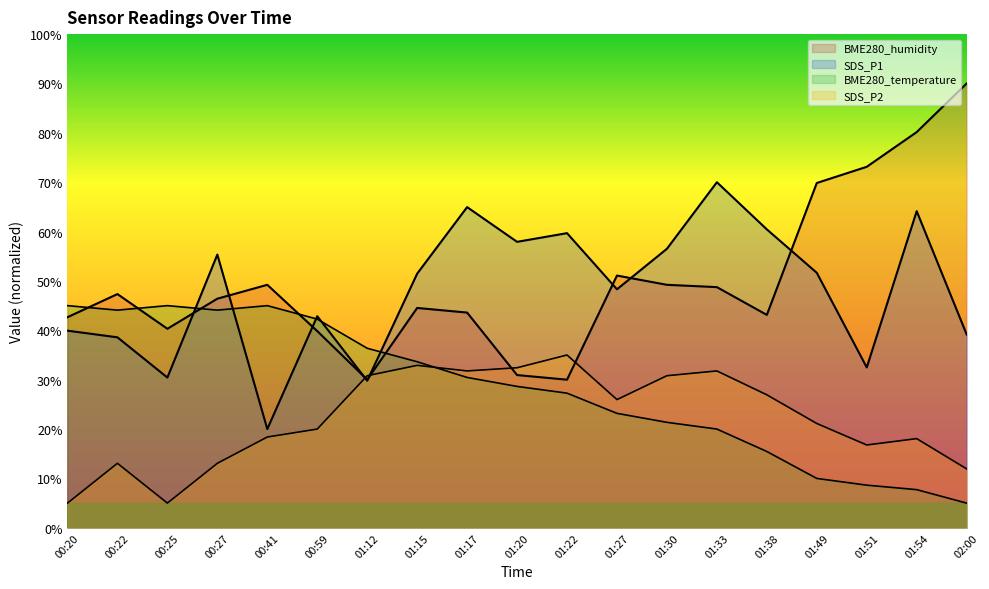

What is the difference between the highest and lowest values at 01:49?

59.8